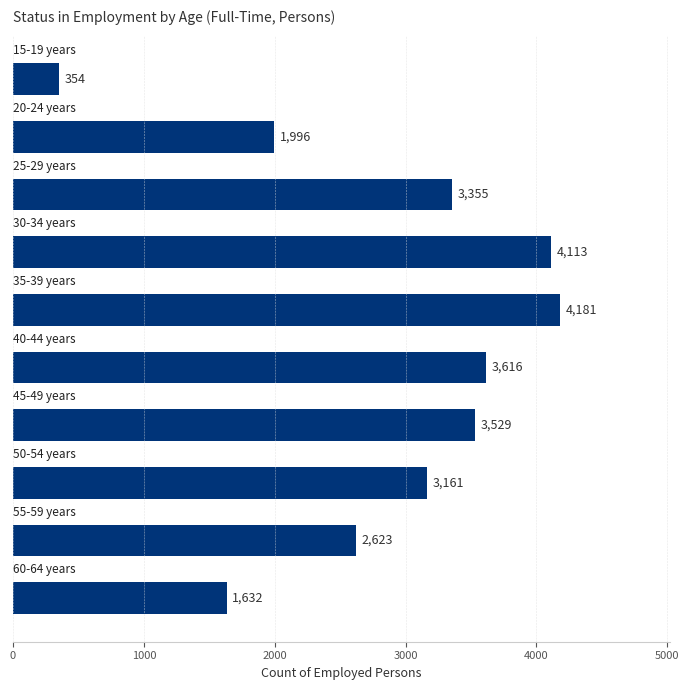

How many values are below 3355?

5